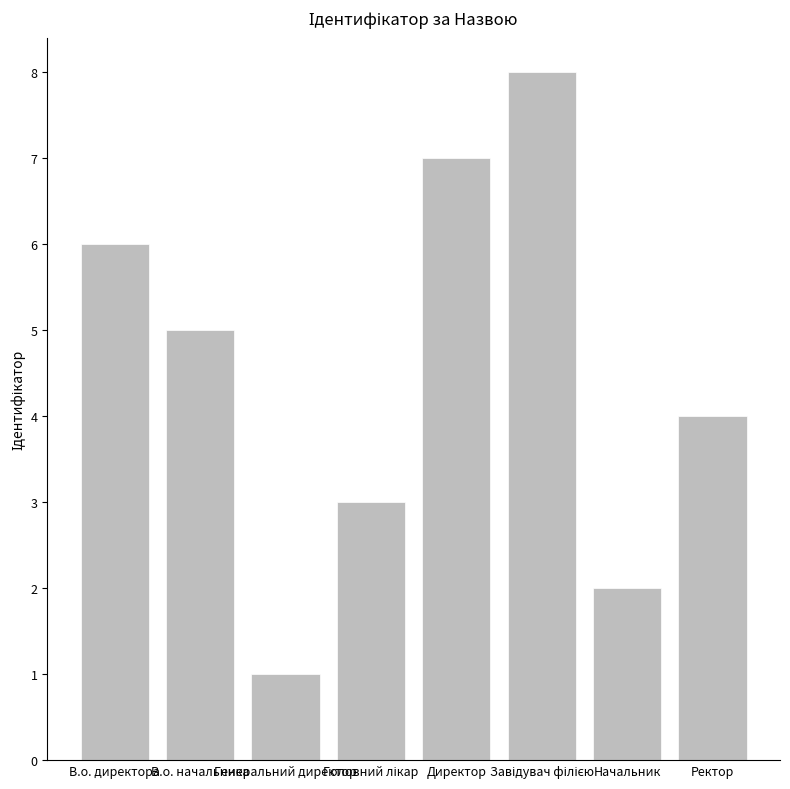

What is the label of the 6th bar from the right?

Генеральний директор